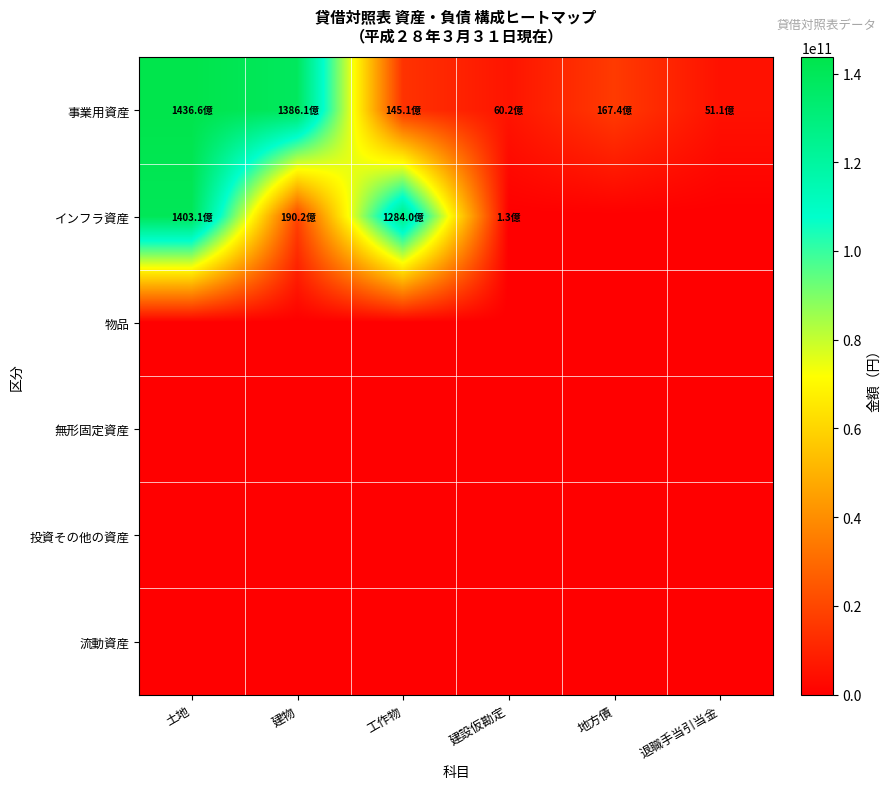

Which series has the largest range (max minus min)?

インフラ資産